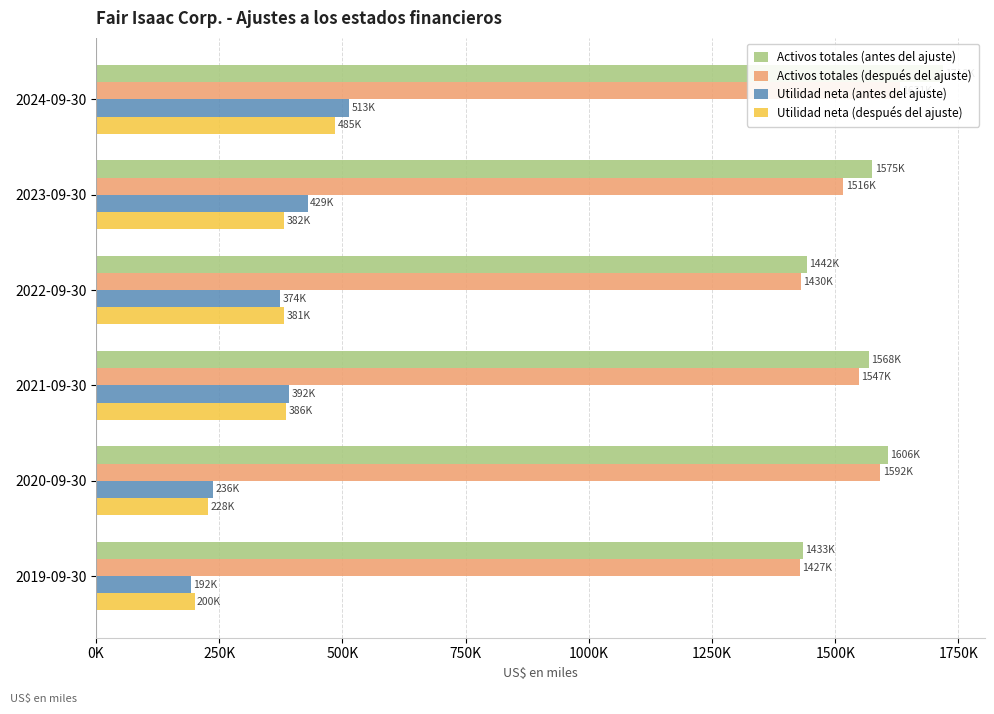

What is the sum of all Utilidad neta (después del ajuste) values?

2062561